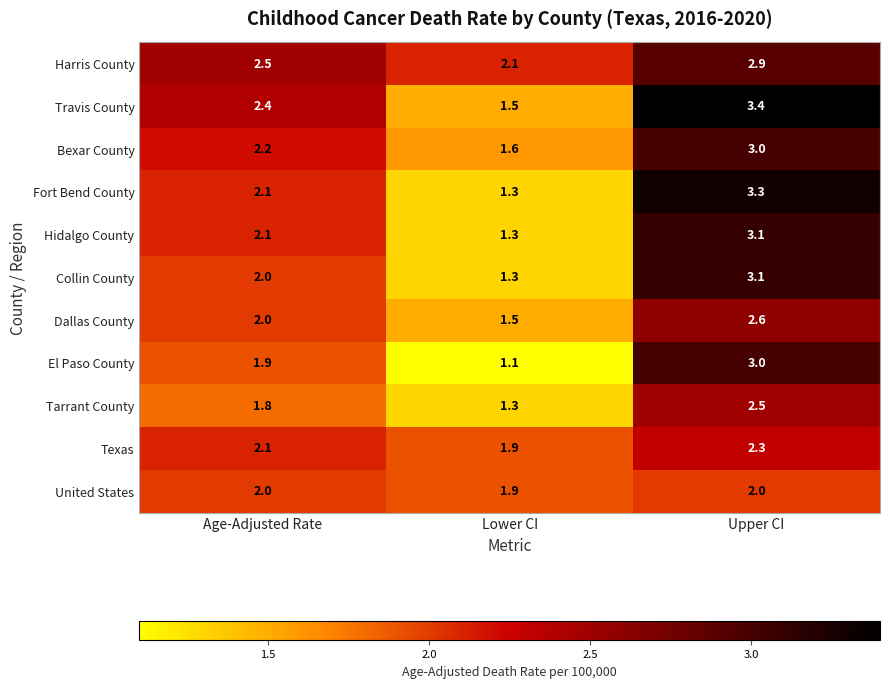

List the labels in order of Travis County value, largest first.

Upper CI, Age-Adjusted Rate, Lower CI